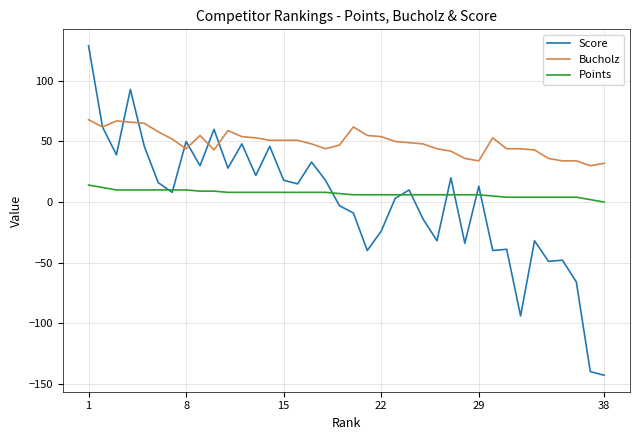

How many series are shown in this chart?

3